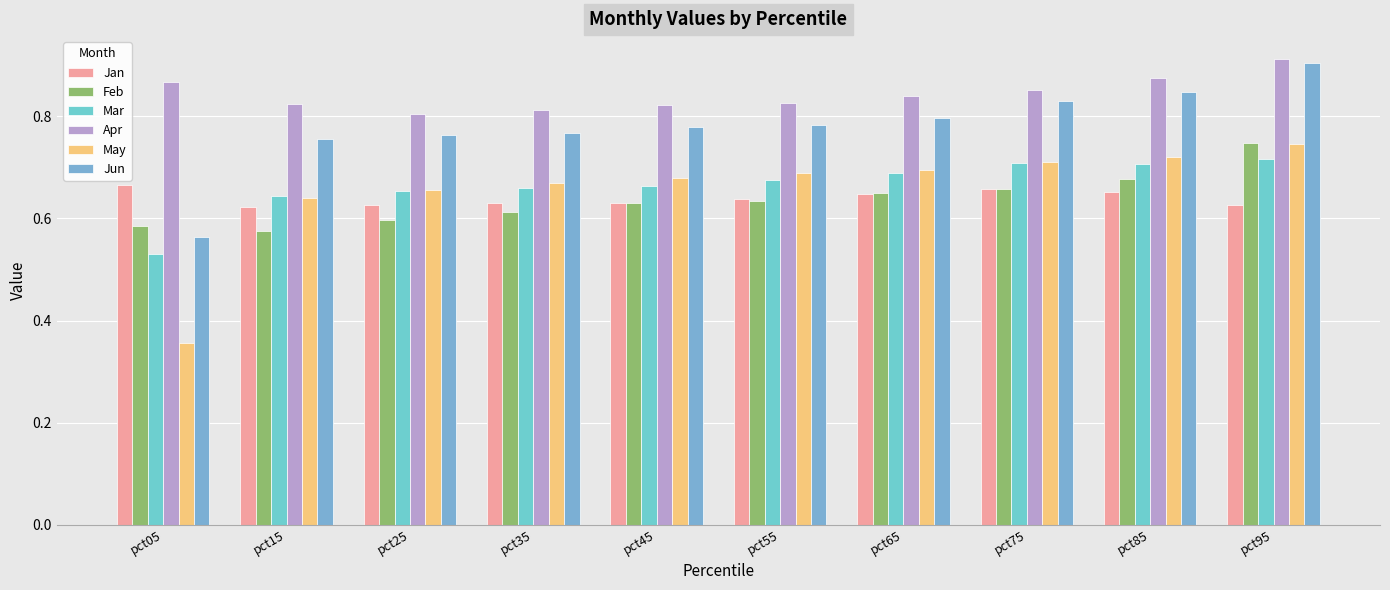

Does the chart contain any negative values?

No